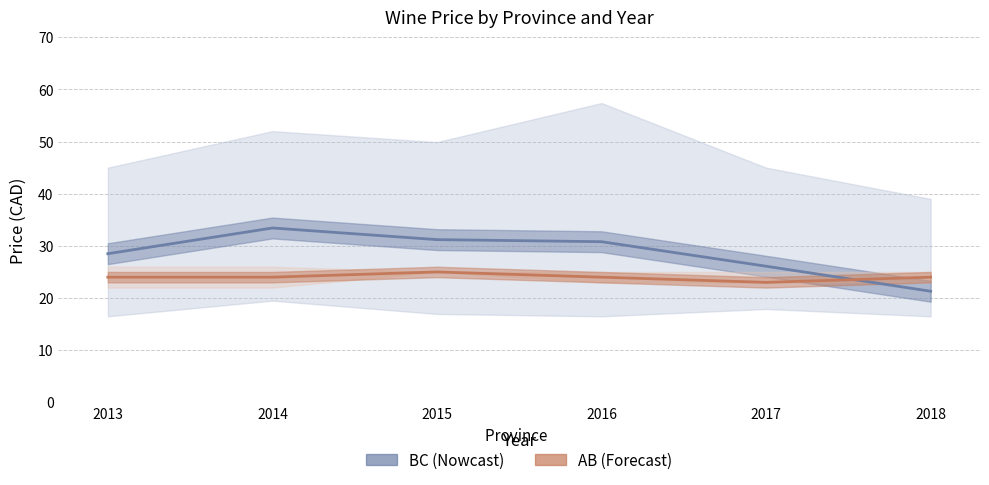

Between 2014 and 2016, which series saw the biggest shift?

BC Mean Price